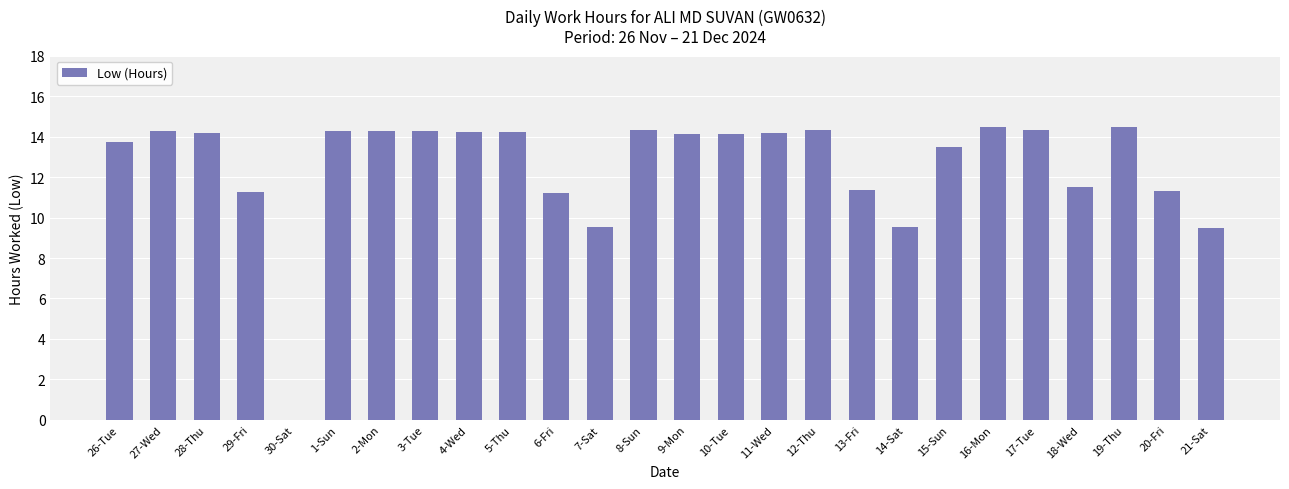

How many positive values are there?

25